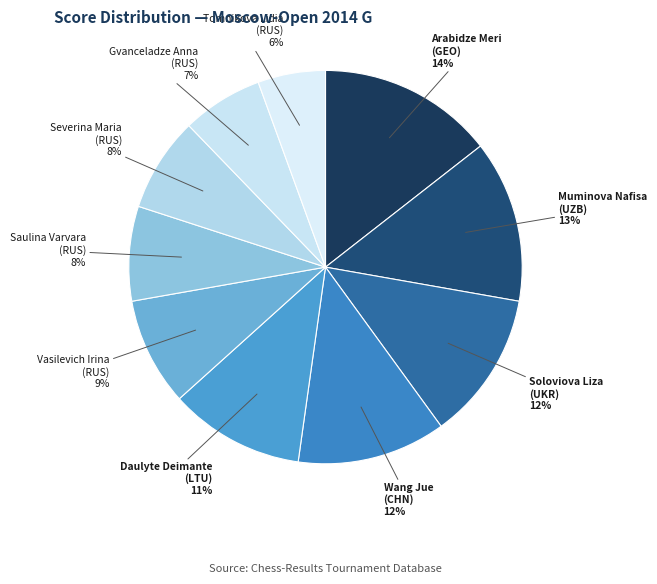

Combined, do Gvanceladze Anna (RUS) and Arabidze Meri (GEO) account for over 50%?

No